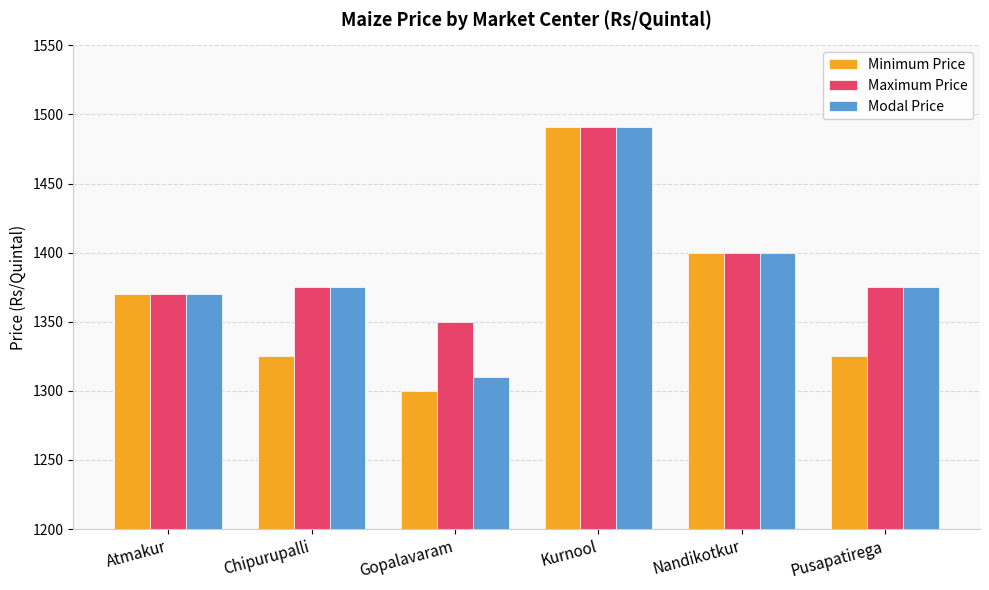

The Maximum Price series shows 1375 at Chipurupalli. True or false?

True